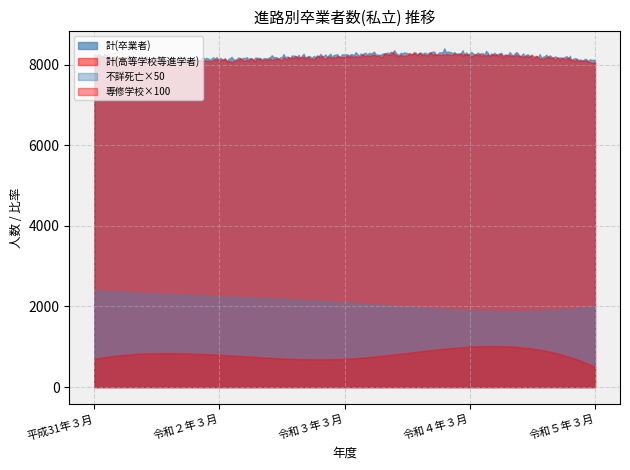

What is the label of the 5th point from the right?

平成31年３月